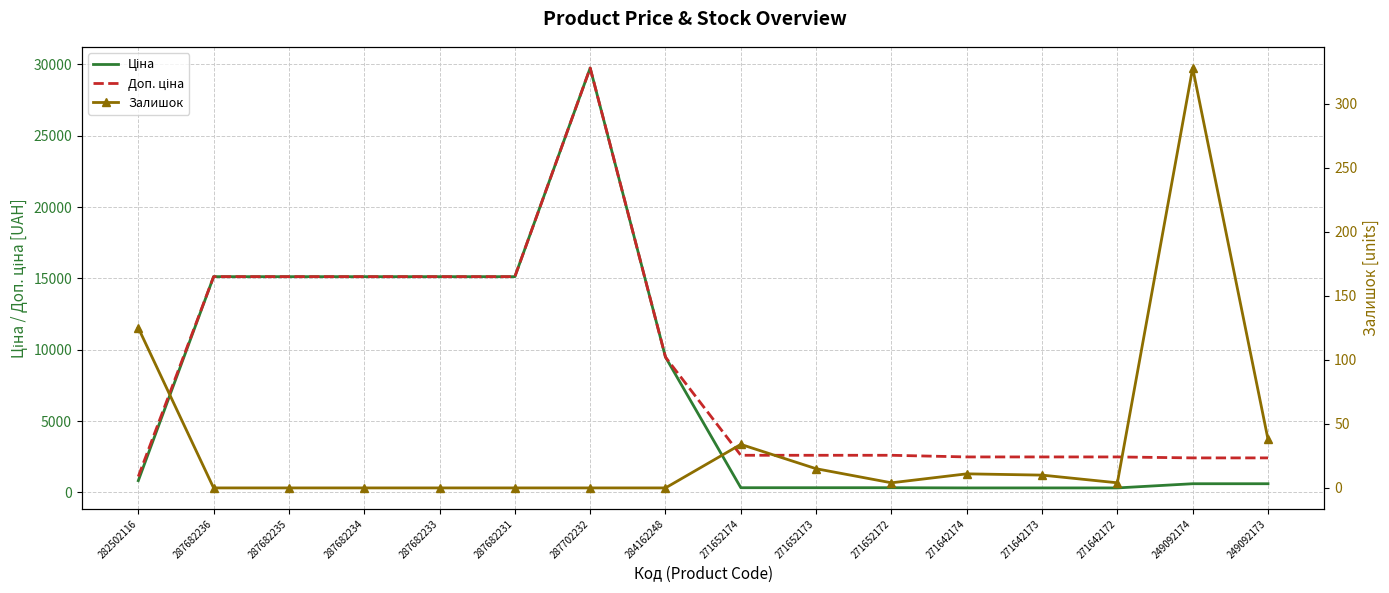

Which label corresponds to the smallest value in the chart?

287682236